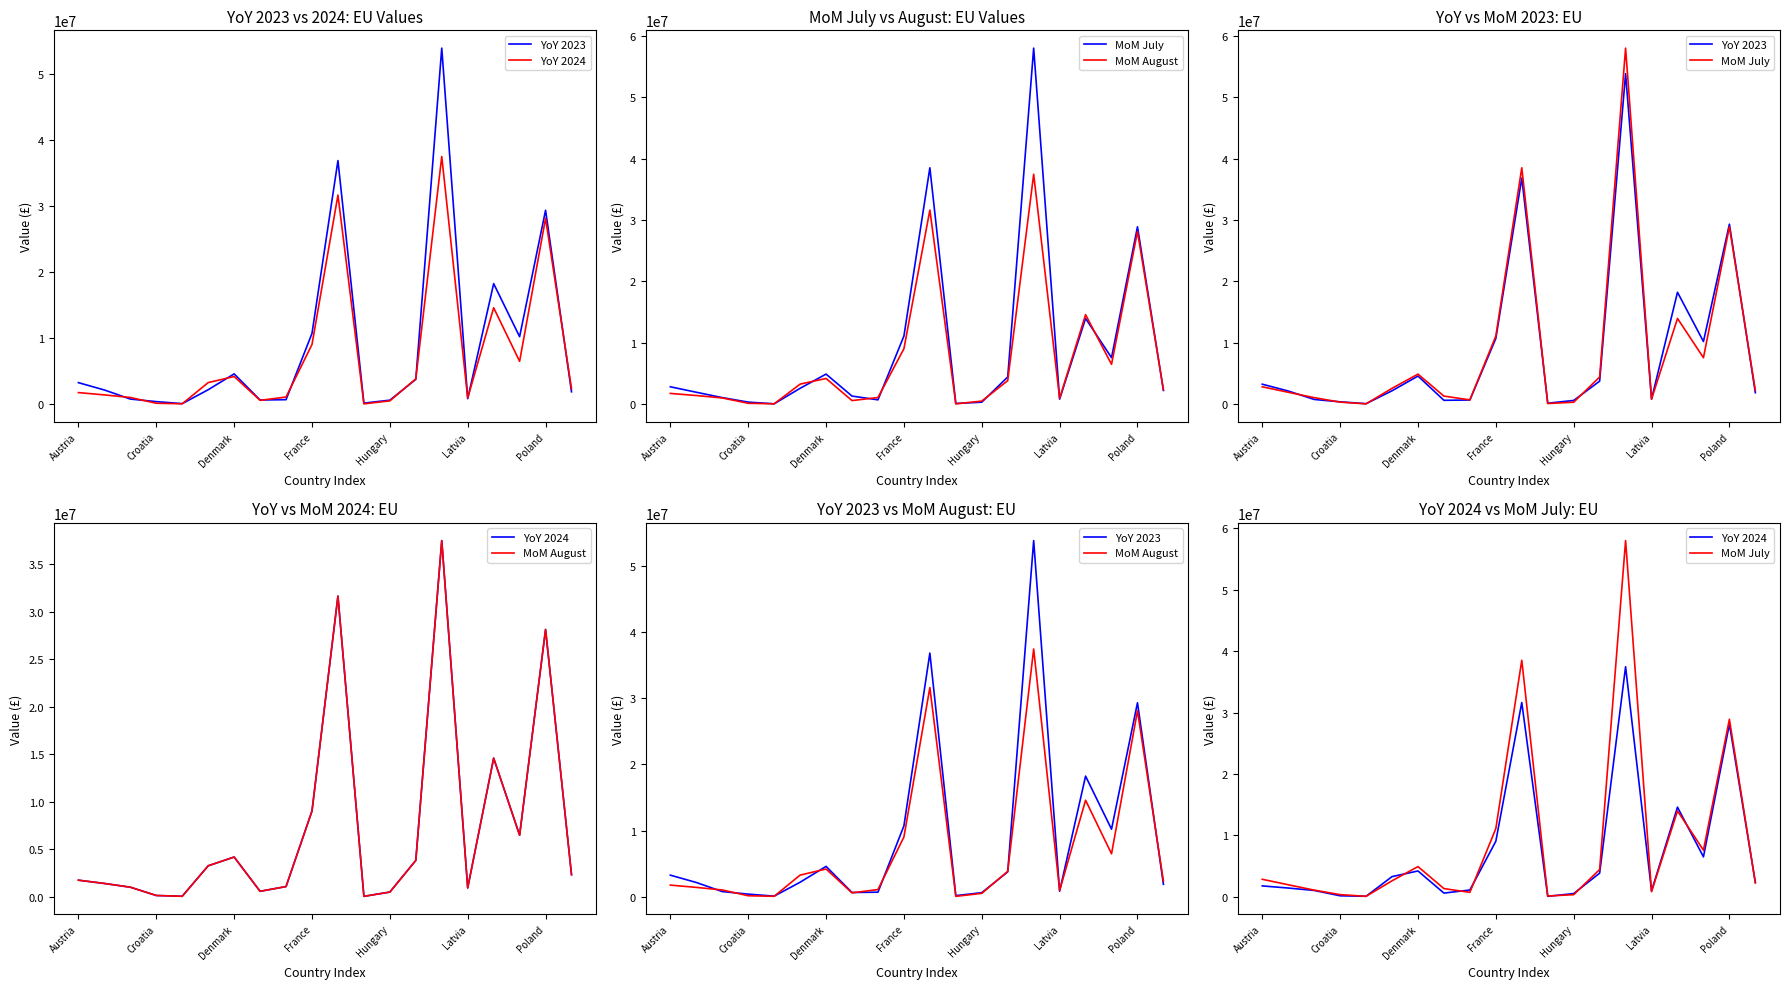

What is the difference between the second highest and second lowest values in the YoY 2024 series?

31569478